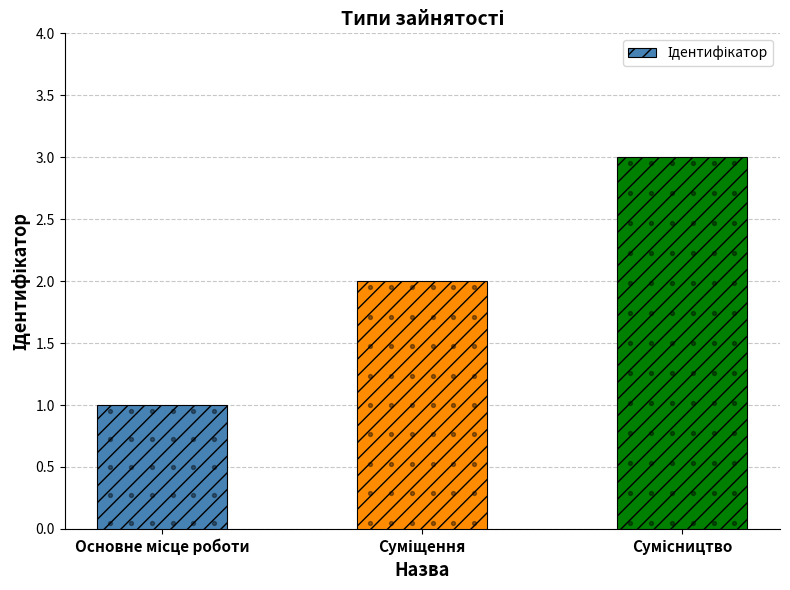

Approximately how many times larger is the value at Основне місце роботи compared to Сумісництво?

0.3